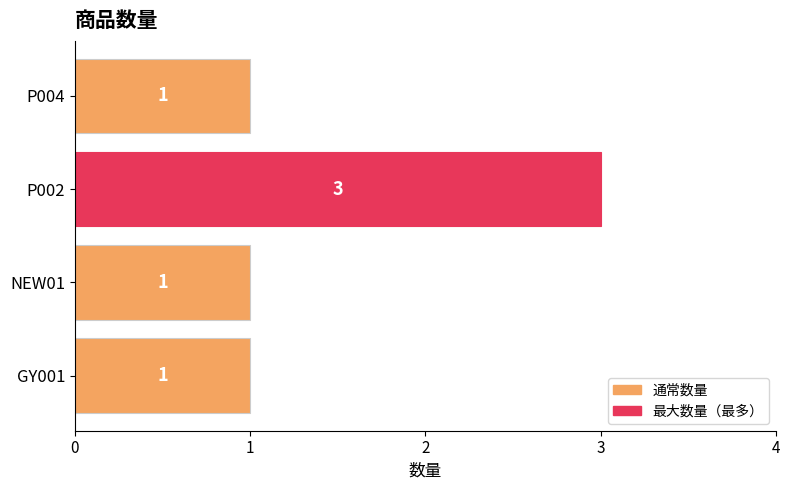

Reading top to bottom, extract all data points from this chart.

1	3	1	1